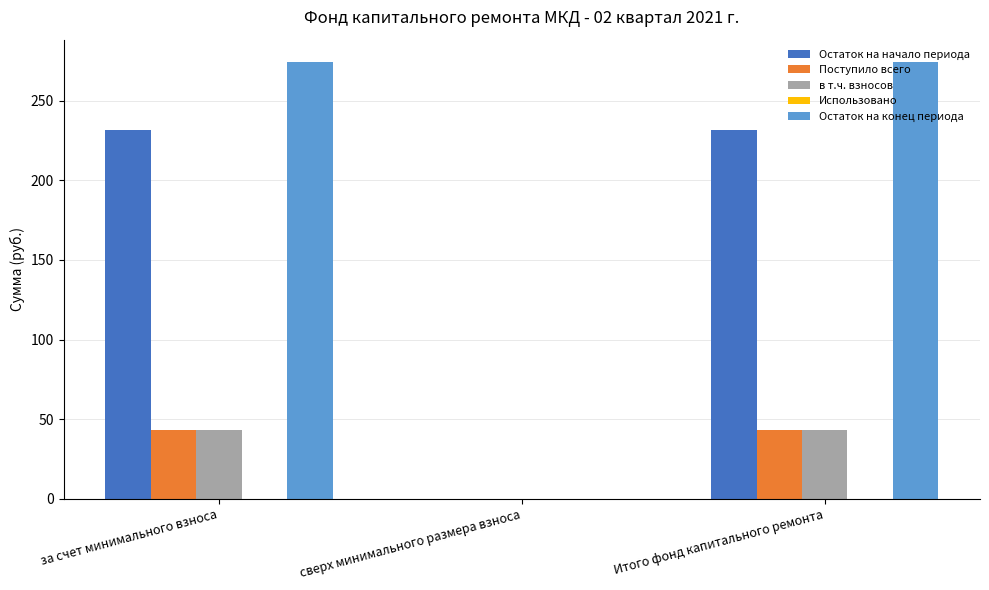

What is the sum of all Остаток на начало периода values?

462.8